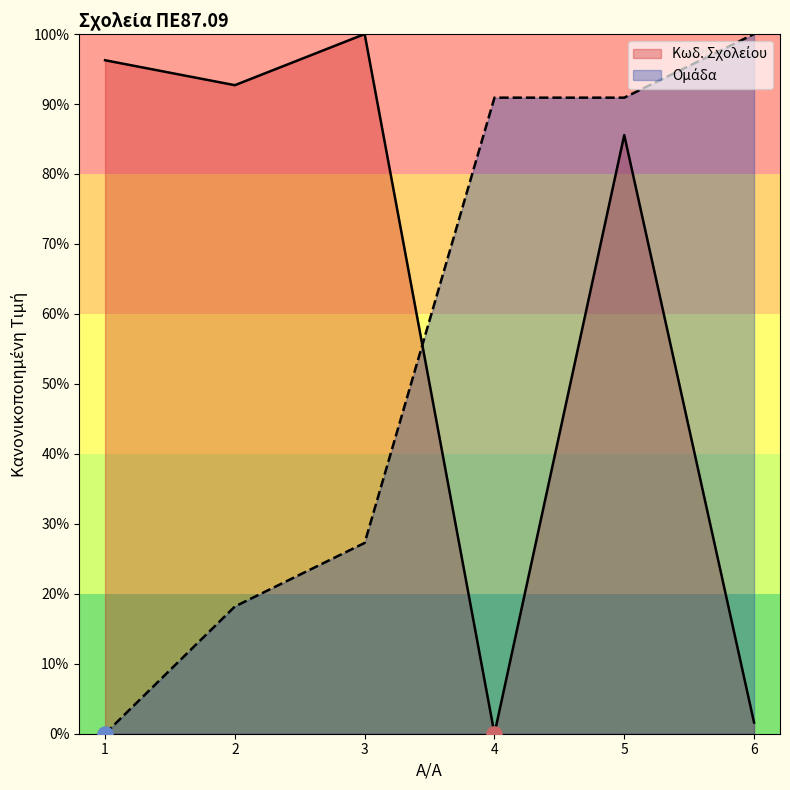

What are all the series names shown in the legend?

Κωδ. Σχολείου, Ομάδα